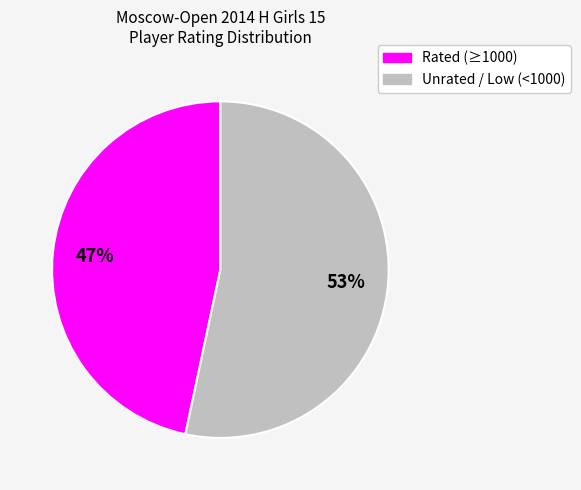

Is there any slice that represents more than half of the pie?

Yes